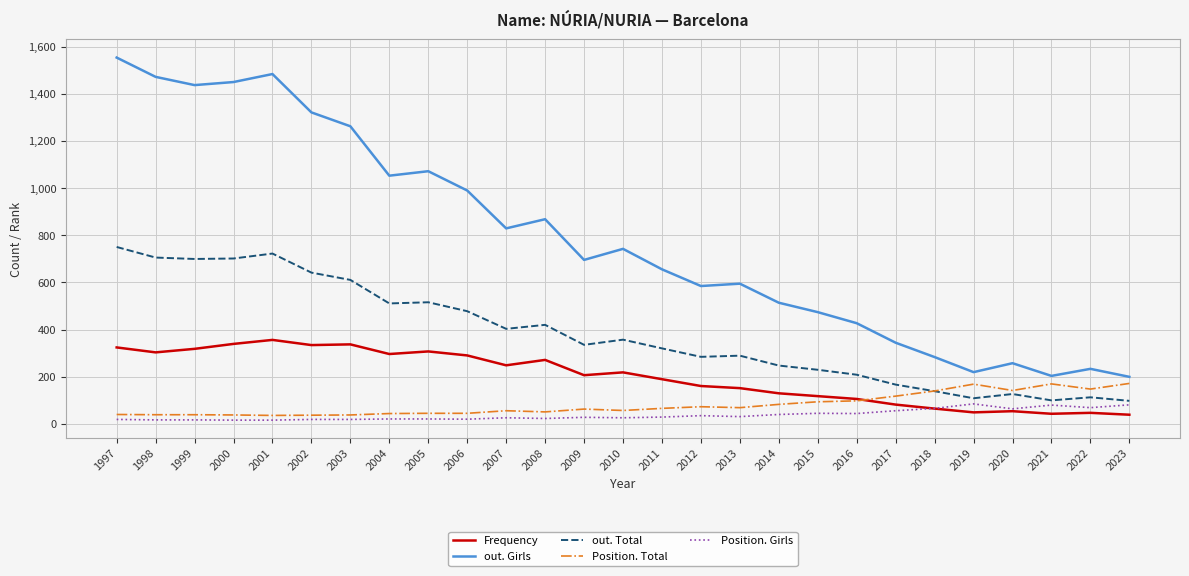

List the series in order of their peak value, lowest first.

Position. Girls, Position. Total, Frequency, out. Total, out. Girls